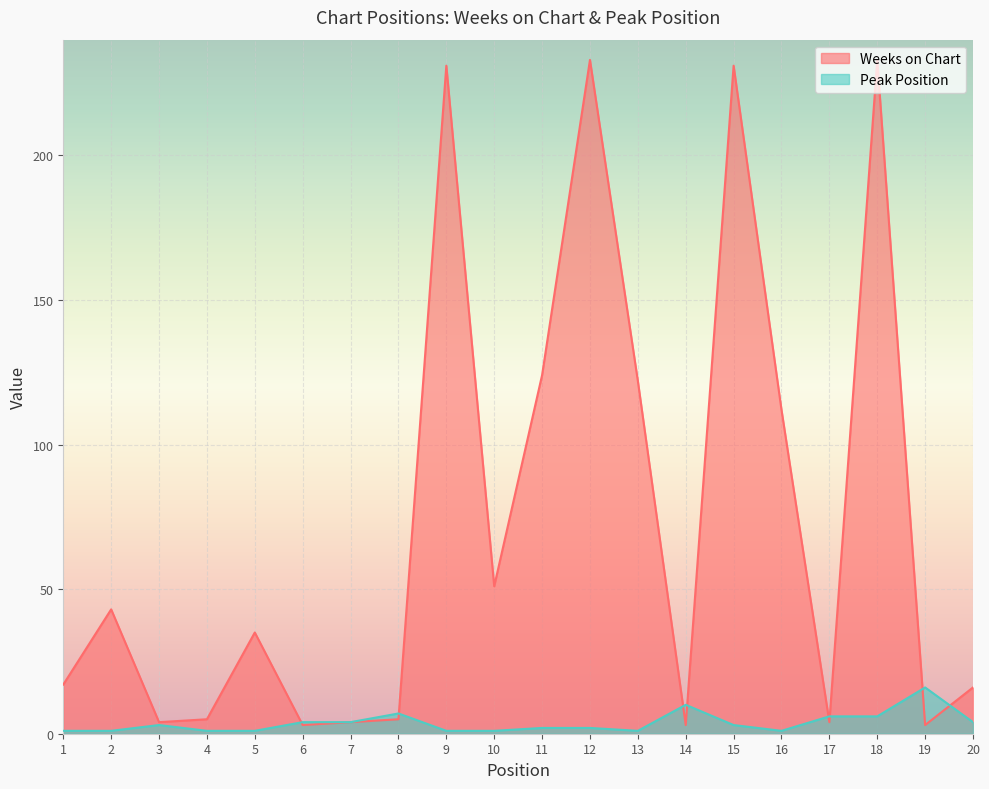

What is the minimum value shown in the chart?

1